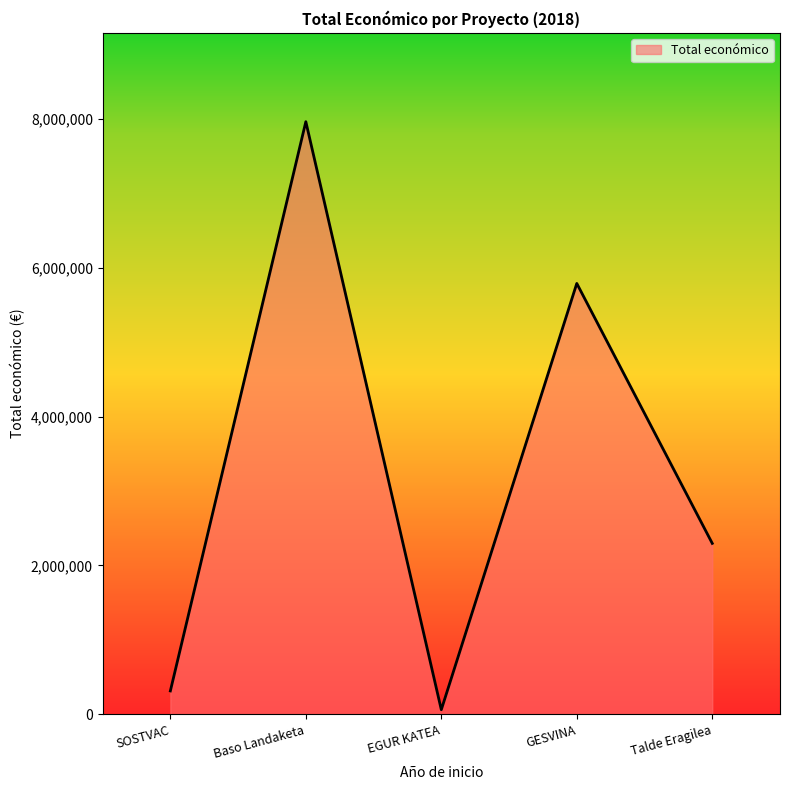

What is the sum of all values?

16425934